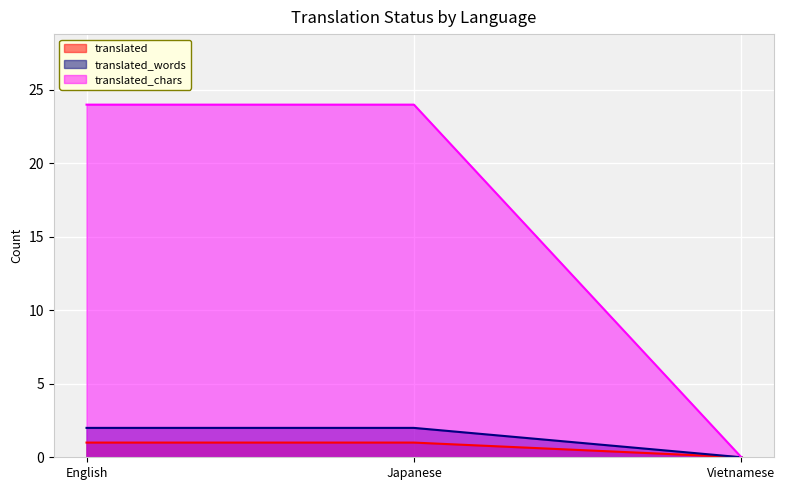

The value of translated_words at Vietnamese is 1. True or false?

False